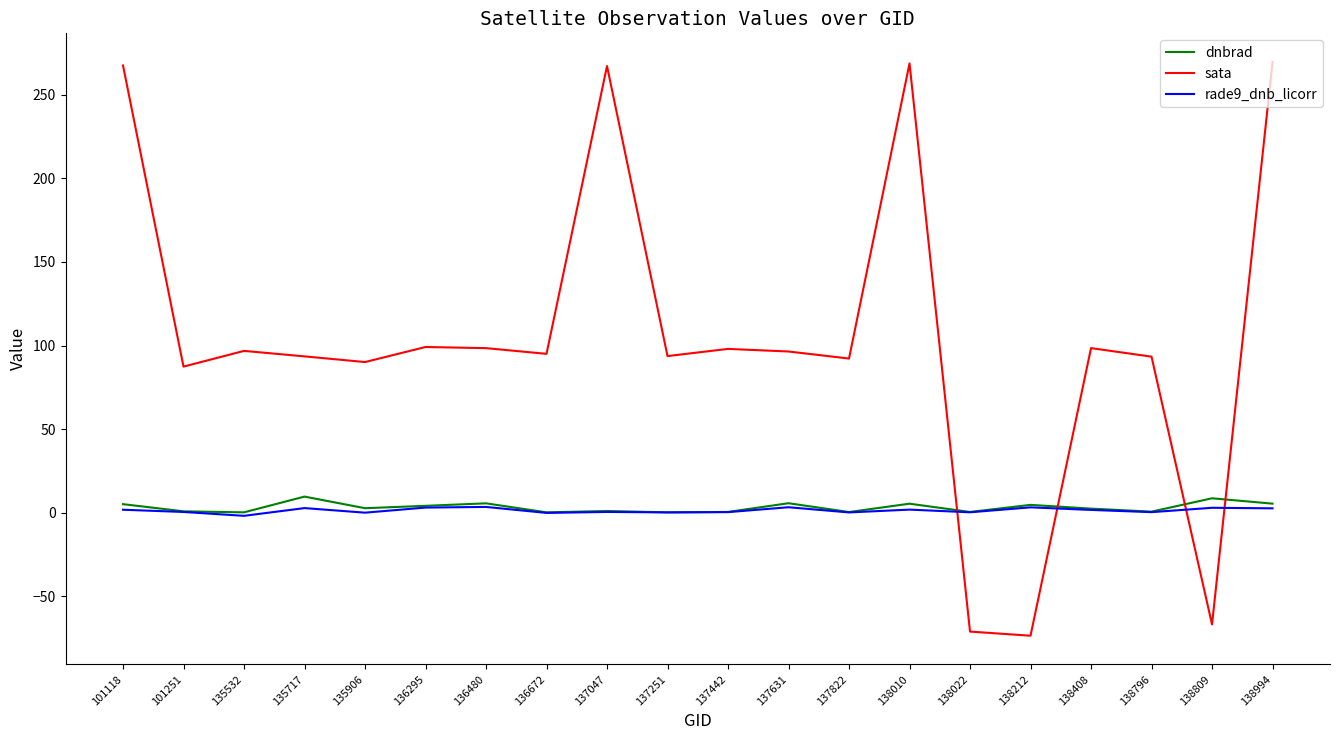

What is the maximum value shown in the chart?

269.7